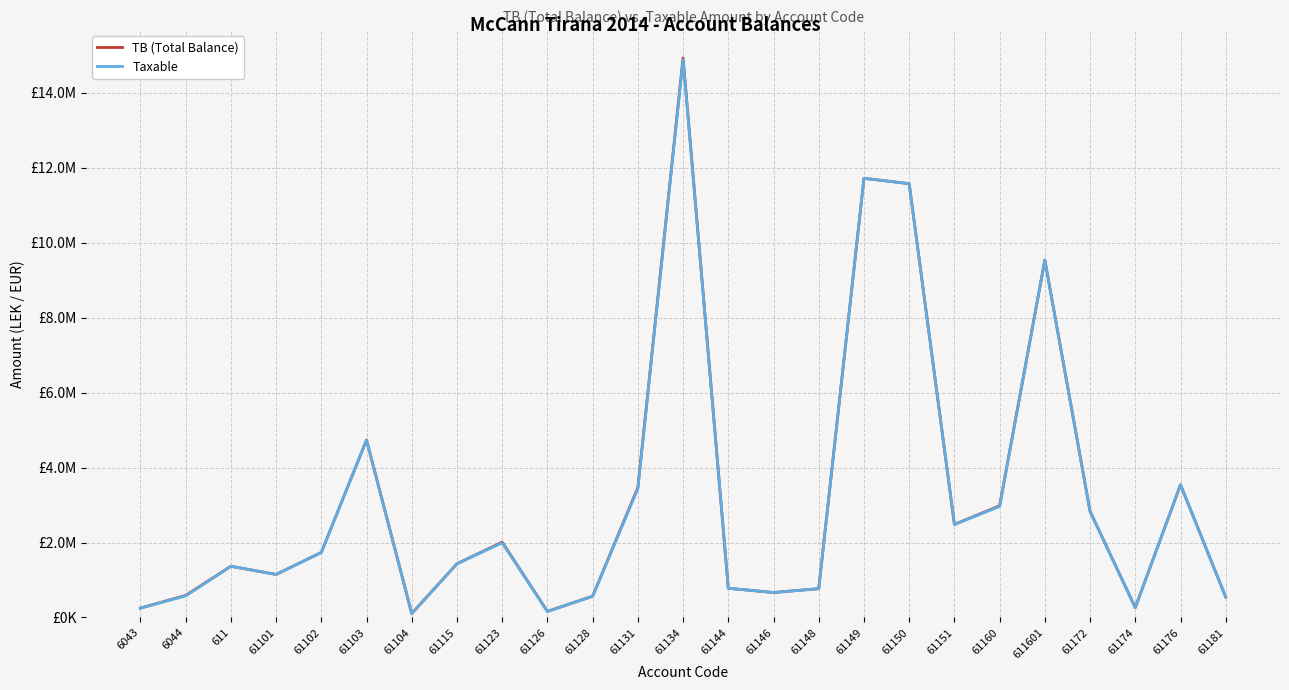

What are all the series names shown in the legend?

TB (Total Balance), Taxable